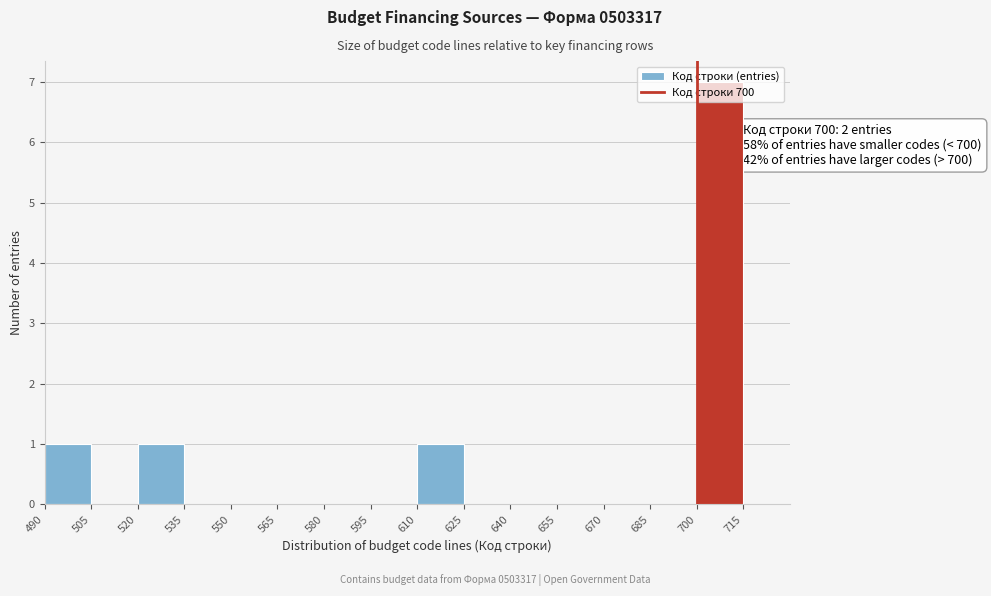

Over which range of the x-axis is the bar tallest?

700 to 715